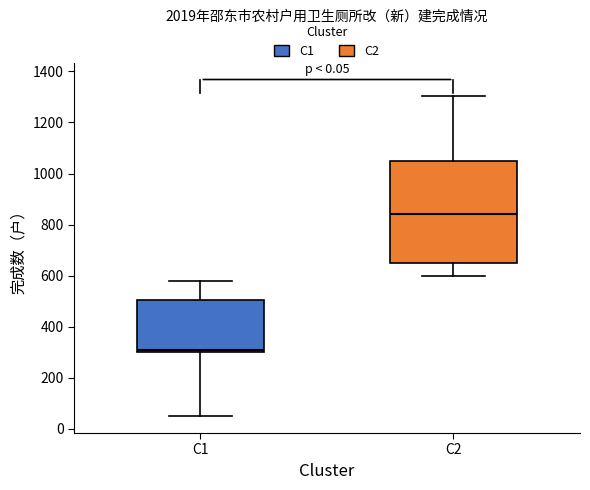

Reading left to right, read every box against the y-axis: the position of its median line, the range the box covers, and the ends of its whiskers. The values are not printed on the chart, so give them approximately, as read against the axis.

C1: median 320, box 300 to 500, whiskers 60 to 580
C2: median 840, box 660 to 1040, whiskers 600 to 1300